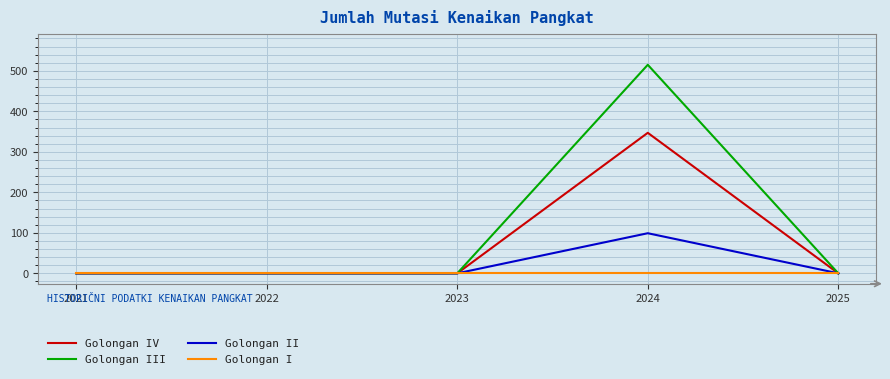

What is the maximum value for Golongan II?

99